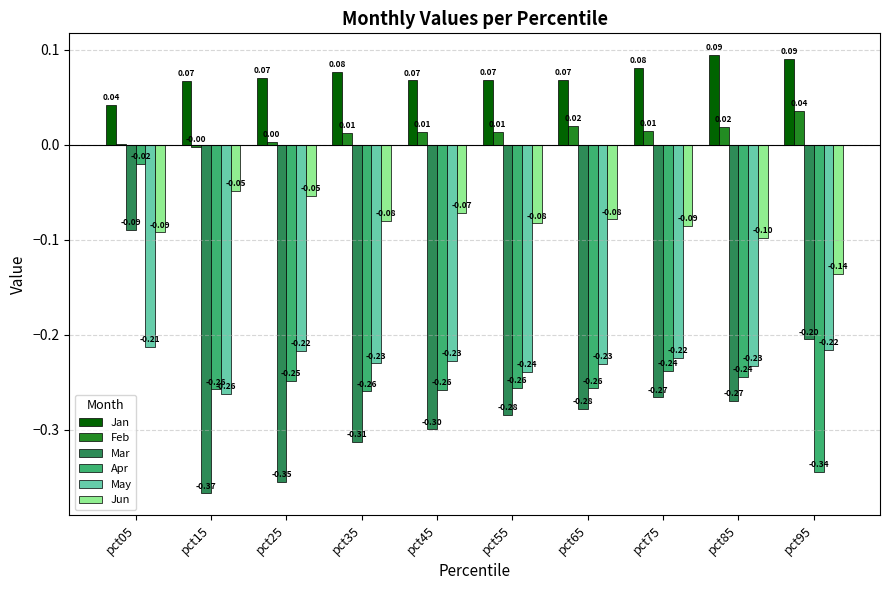

Which series changed the most between pct35 and pct85?

Mar